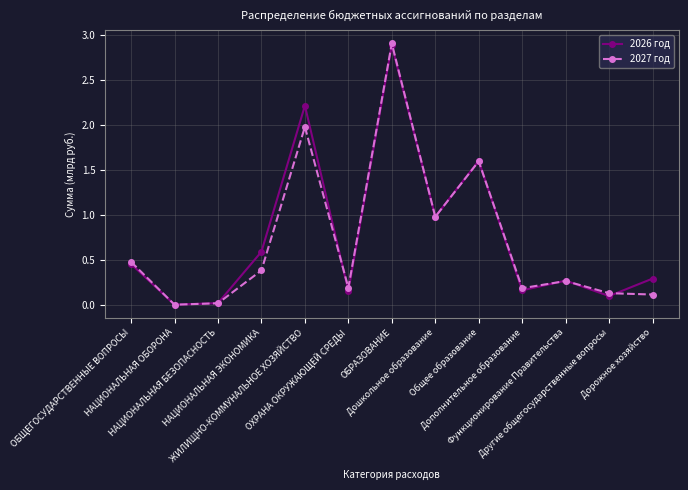

What position from the left is Дошкольное образование?

8